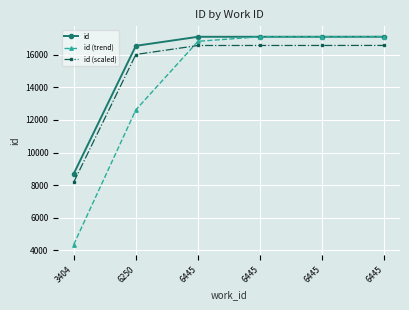

Is this an area chart (filled region under the line)?

No